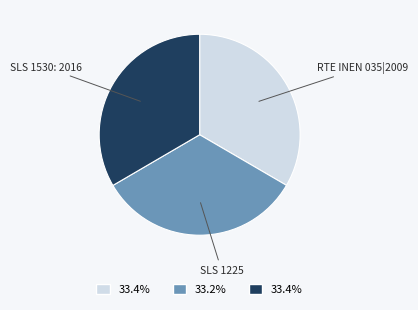

The RTE INEN 035|2009 slice represents 19% of the pie. True or false?

False